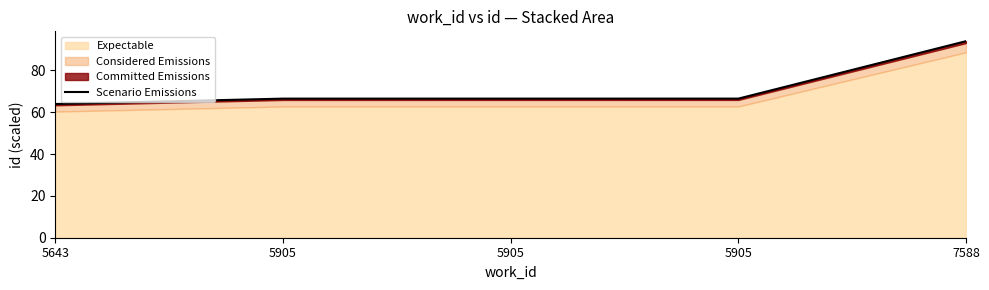

How many data points are above 66?

4